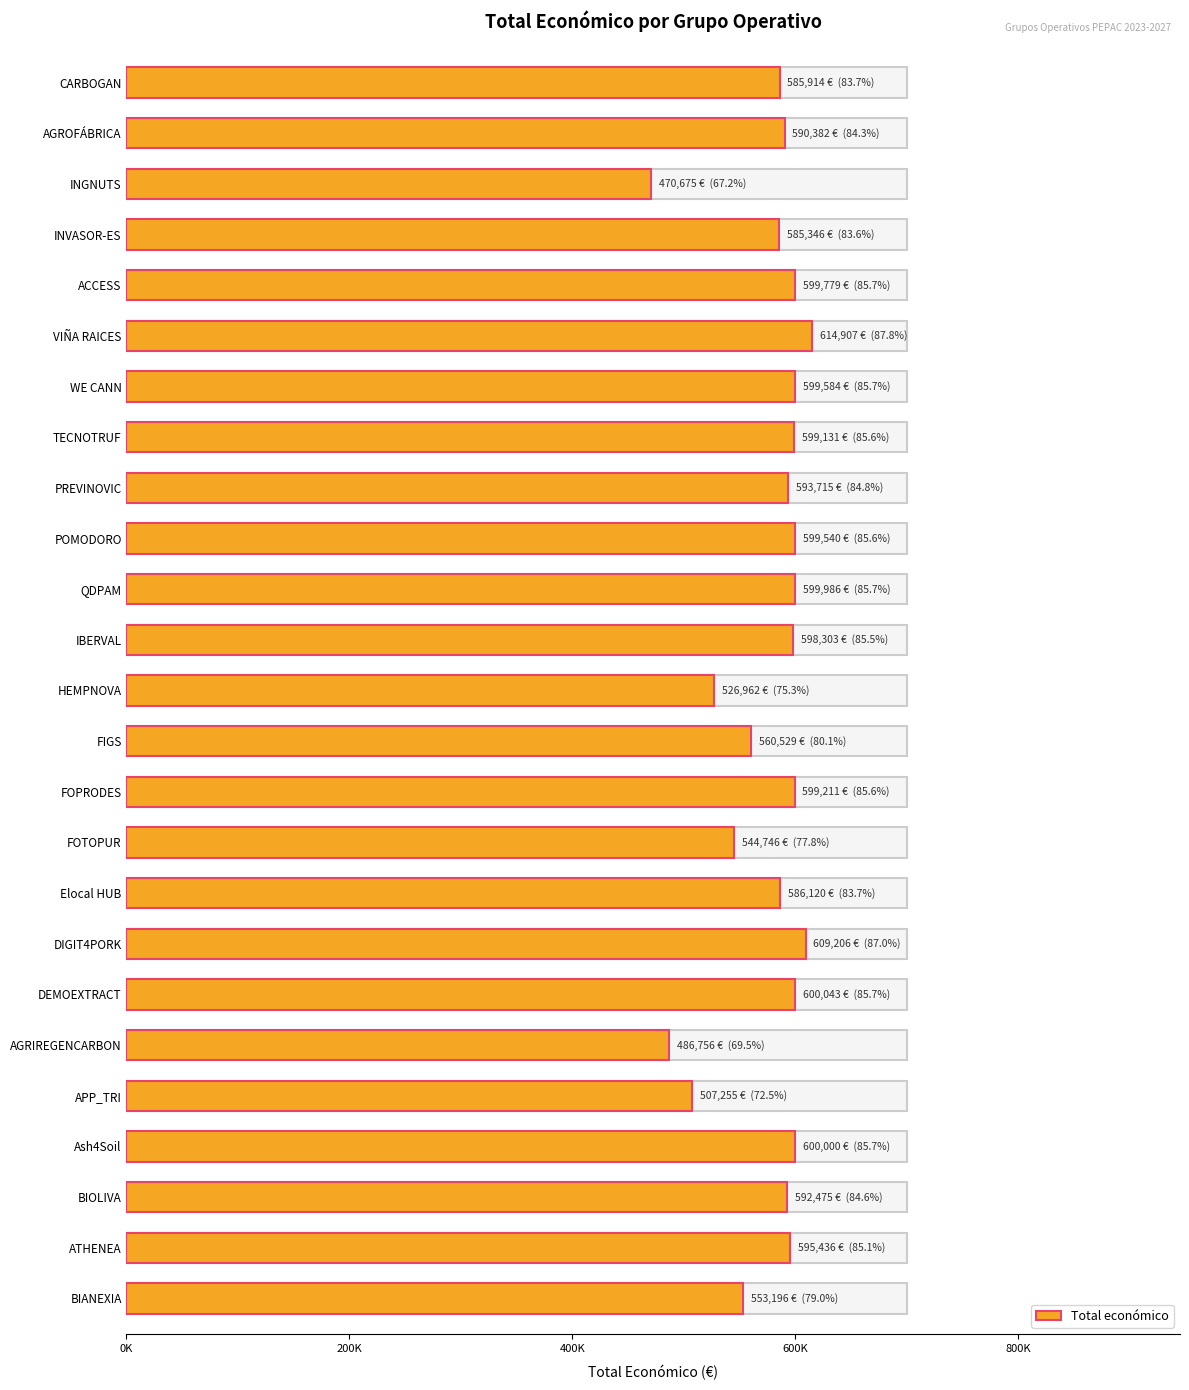

What is the greatest value displayed?

614907